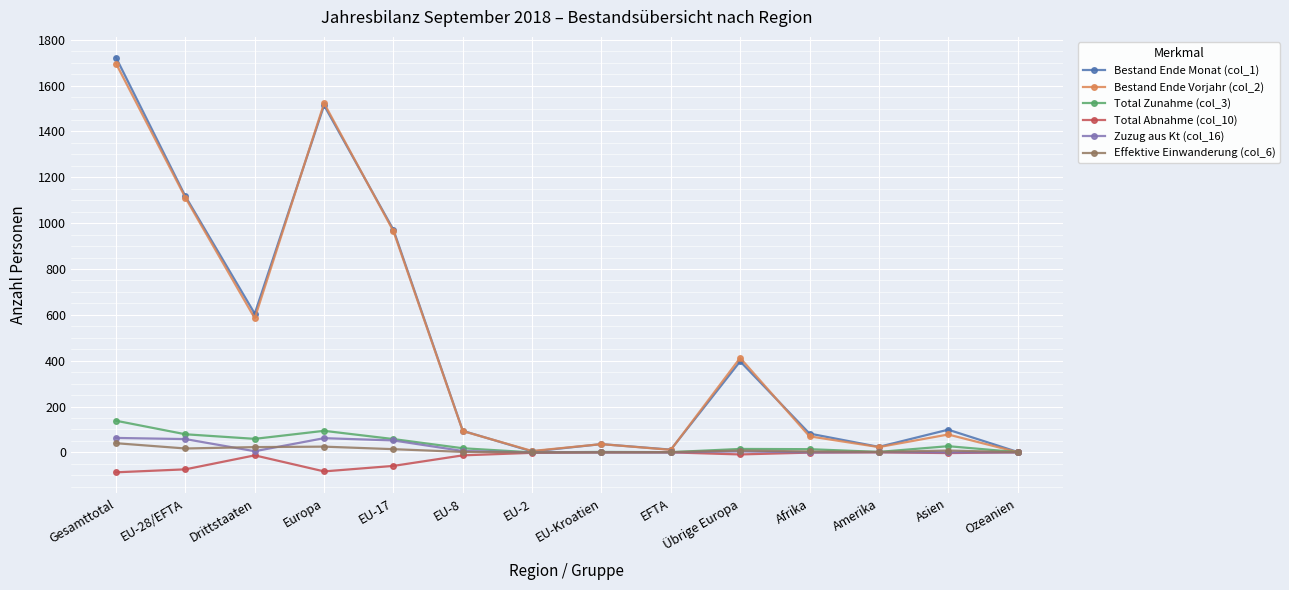

What is the sum of all Total Zunahme (col_3) values?

508